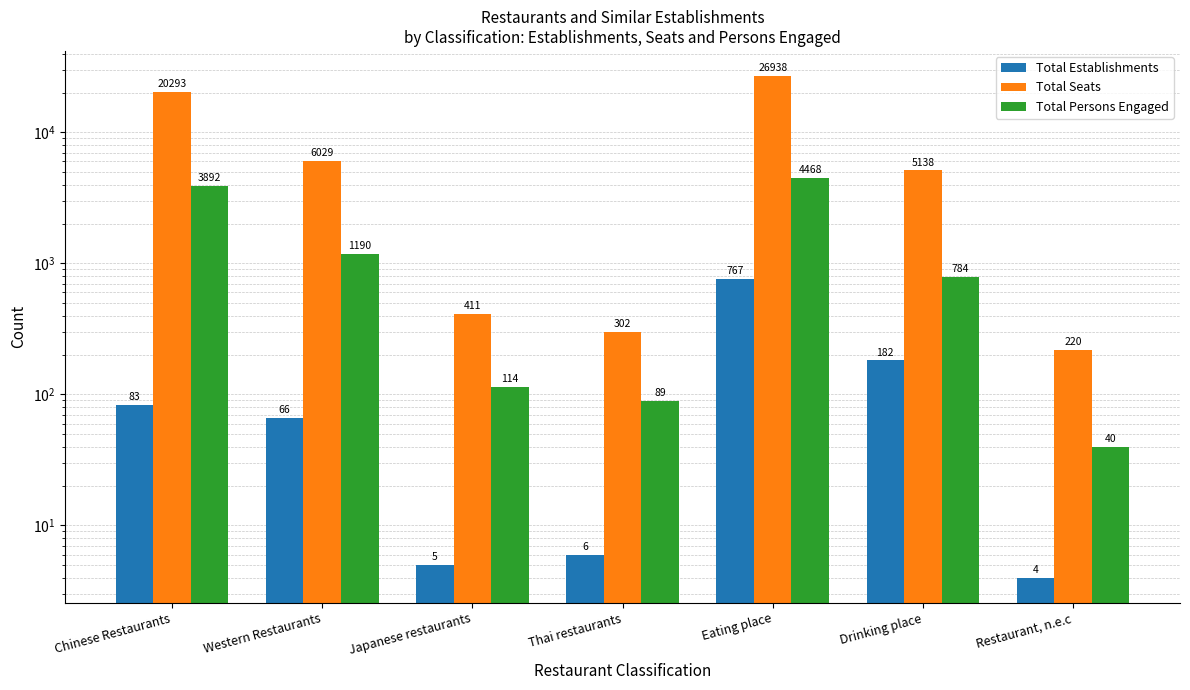

What is the total value across all series at Eating place?

32173